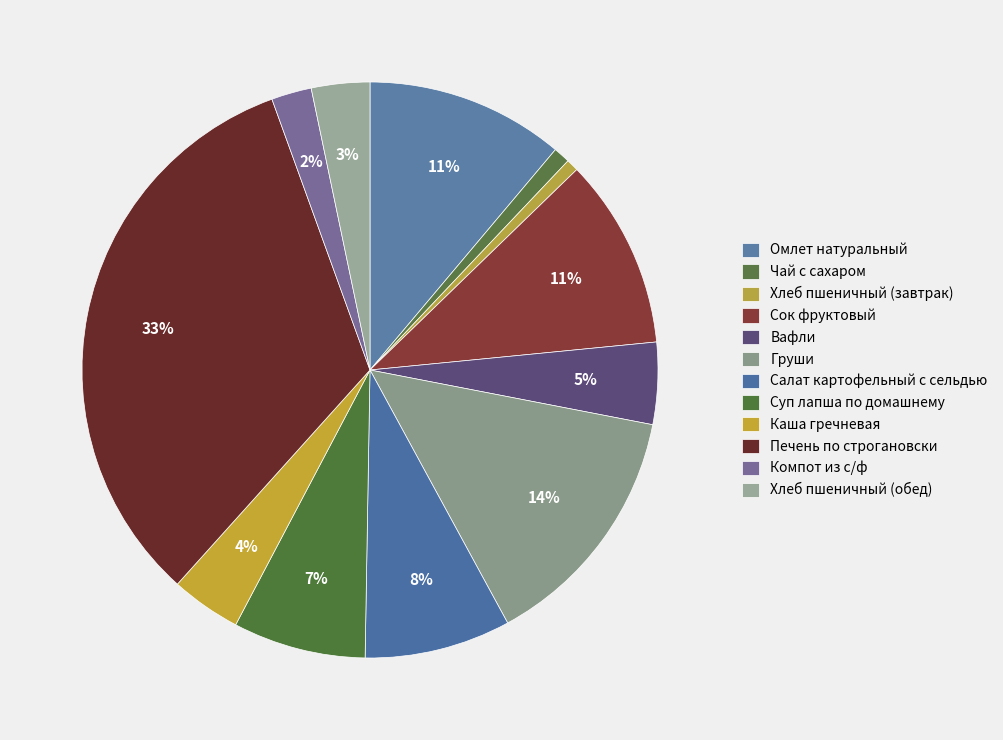

How many slices are in this pie chart?

12